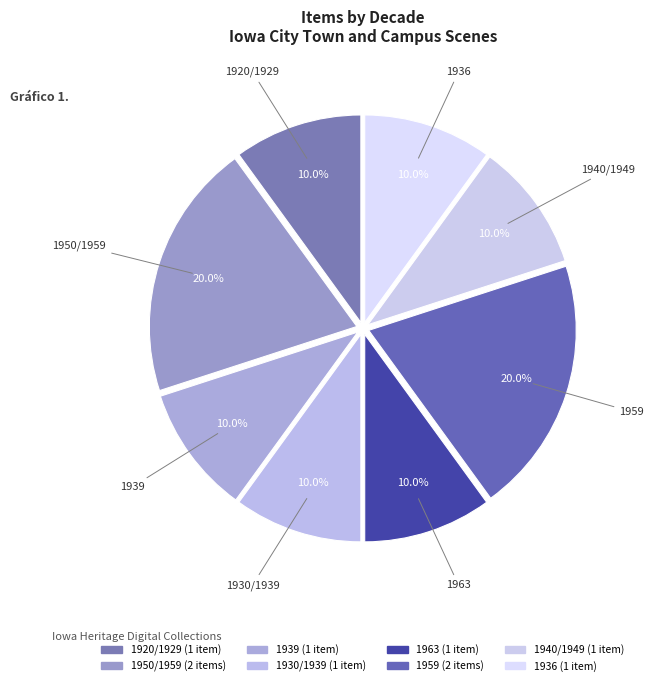

What is the ratio of the value at 1920/1929 to the value at 1939?

1.0